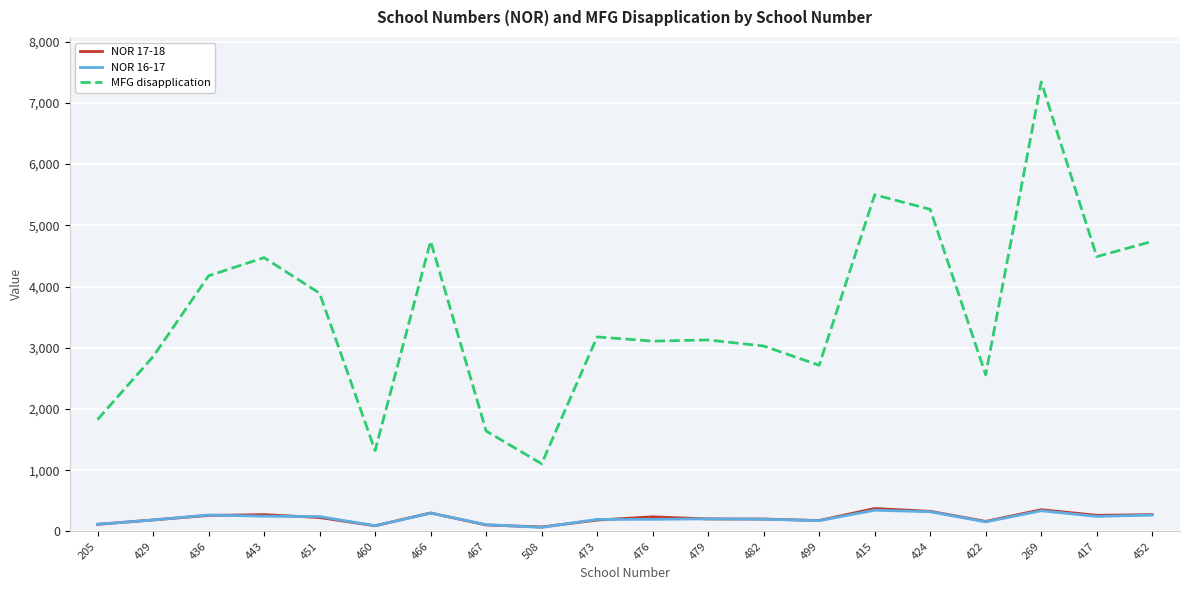

True or false: MFG disapplication has a value of 2853.7 at 429.

True